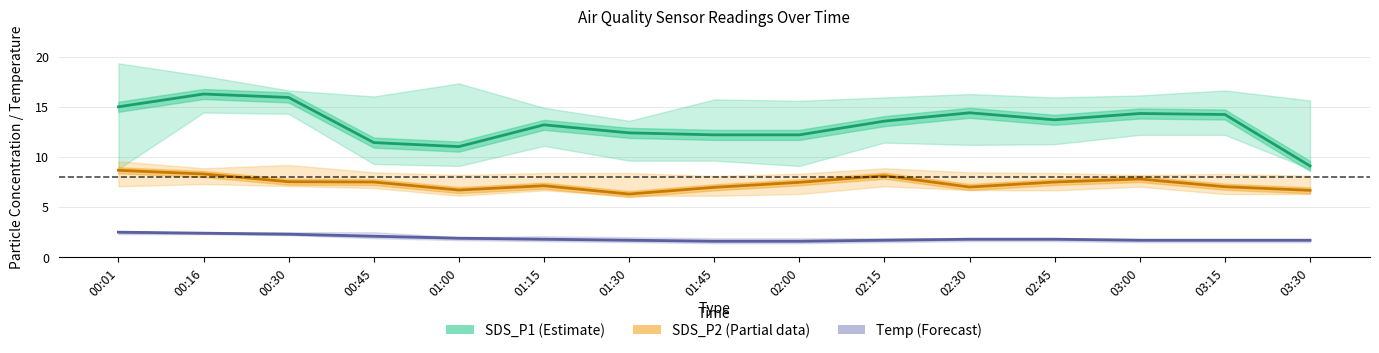

True or false: Temp (Forecast) has more than 0 points higher than both neighbors.

False